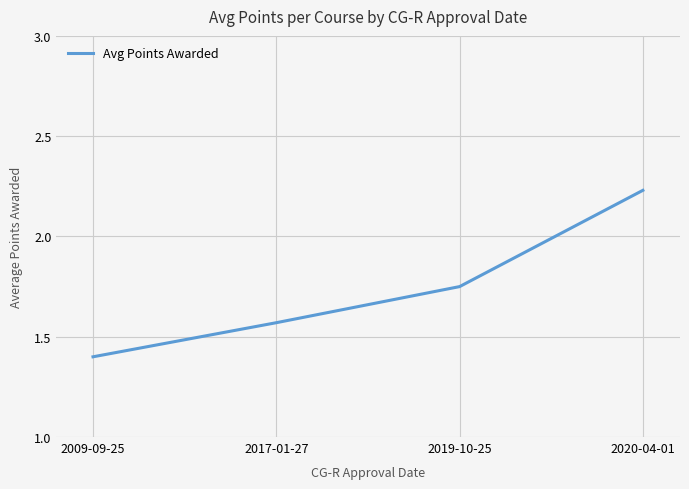

Which label corresponds to the largest value in the chart?

2020-04-01